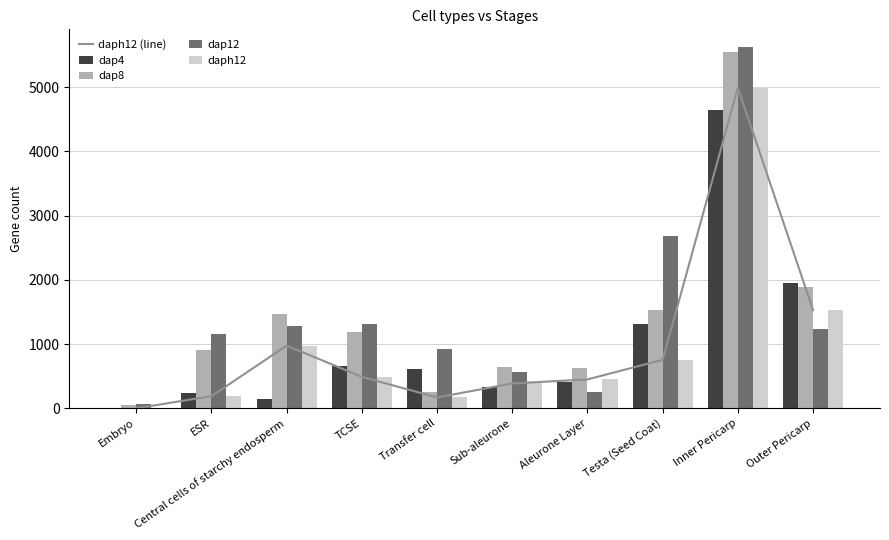

Reading left to right, extract all data points from this chart.

daph12 (line): Embryo=0	ESR=189	Central cells of starchy endosperm=976	TCSE=490	Transfer cell=169	Sub-aleurone=387	Aleurone Layer=450	Testa (Seed Coat)=755	Inner Pericarp=4989	Outer Pericarp=1529
dap4: Embryo=10	ESR=235	Central cells of starchy endosperm=142	TCSE=658	Transfer cell=616	Sub-aleurone=334	Aleurone Layer=417	Testa (Seed Coat)=1309	Inner Pericarp=4648	Outer Pericarp=1944
dap8: Embryo=46	ESR=900	Central cells of starchy endosperm=1462	TCSE=1194	Transfer cell=250	Sub-aleurone=648	Aleurone Layer=634	Testa (Seed Coat)=1528	Inner Pericarp=5543	Outer Pericarp=1893
dap12: Embryo=64	ESR=1154	Central cells of starchy endosperm=1276	TCSE=1305	Transfer cell=931	Sub-aleurone=572	Aleurone Layer=258	Testa (Seed Coat)=2689	Inner Pericarp=5618	Outer Pericarp=1240
daph12: Embryo=0	ESR=189	Central cells of starchy endosperm=976	TCSE=490	Transfer cell=169	Sub-aleurone=387	Aleurone Layer=450	Testa (Seed Coat)=755	Inner Pericarp=4989	Outer Pericarp=1529